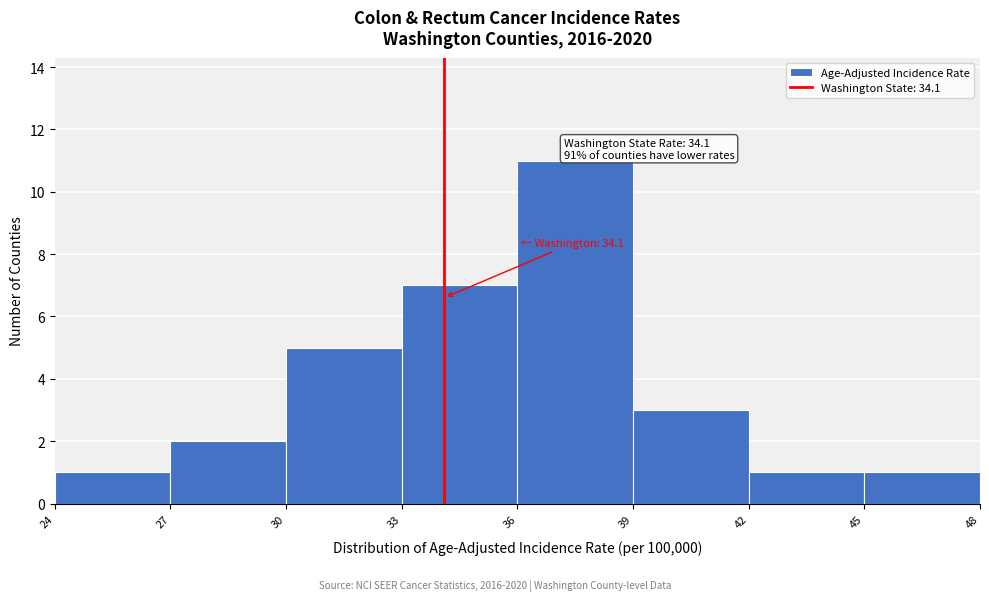

Over which range of the x-axis is the bar tallest?

36 to 39